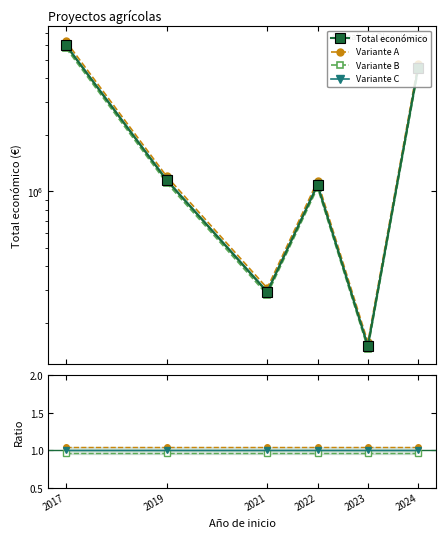

Is the value of Total económico at 2017 greater than the value of Variante C at 2021?

Yes